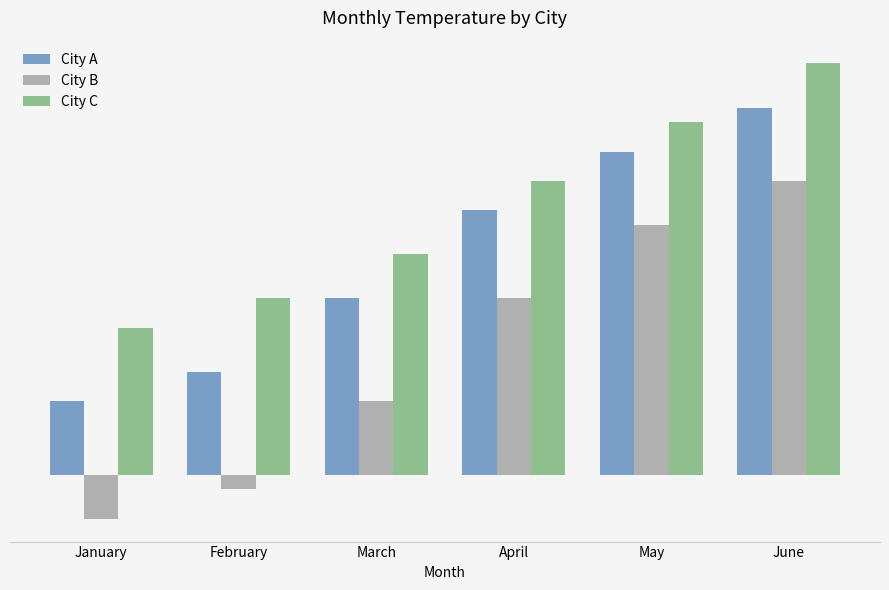

Reading left to right, list all the values displayed in this chart.

City A: January=5	February=7	March=12	April=18	May=22	June=25
City B: January=-3	February=-1	March=5	April=12	May=17	June=20
City C: January=10	February=12	March=15	April=20	May=24	June=28